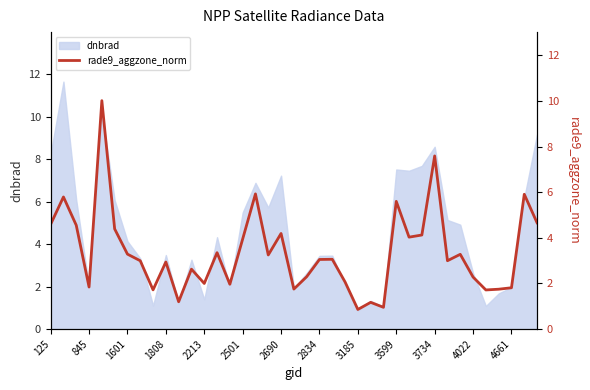

The dnbrad series shows 8.6 at 3734. True or false?

True